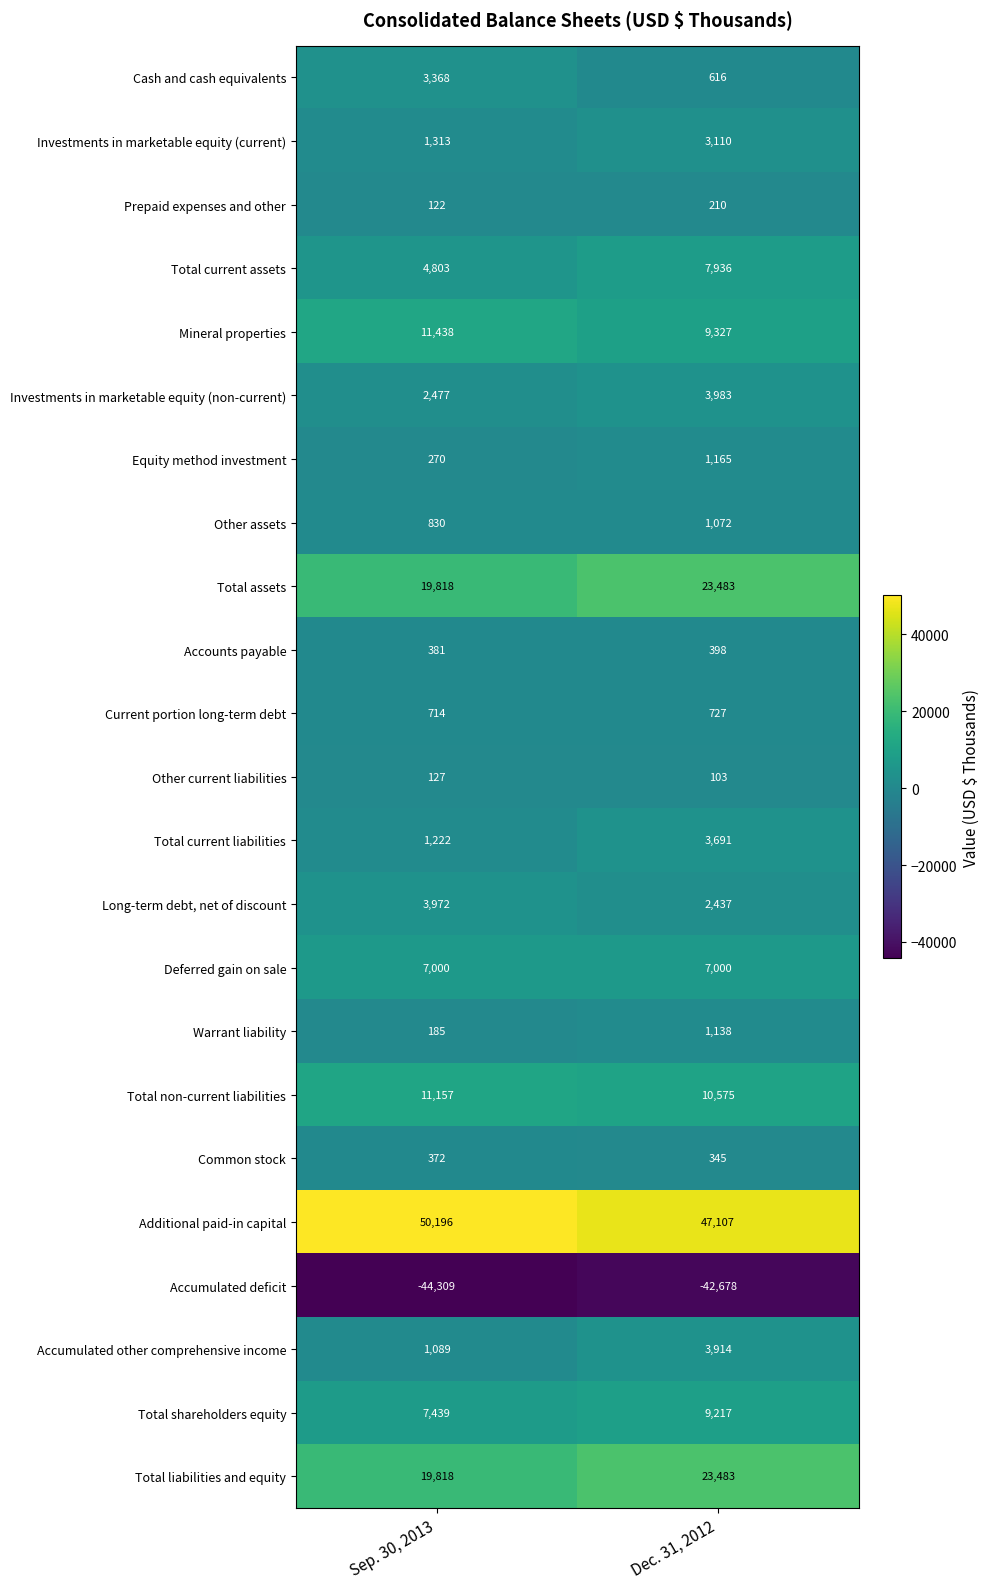

At which label is Mineral properties closest to 10382?

Dec. 31, 2012